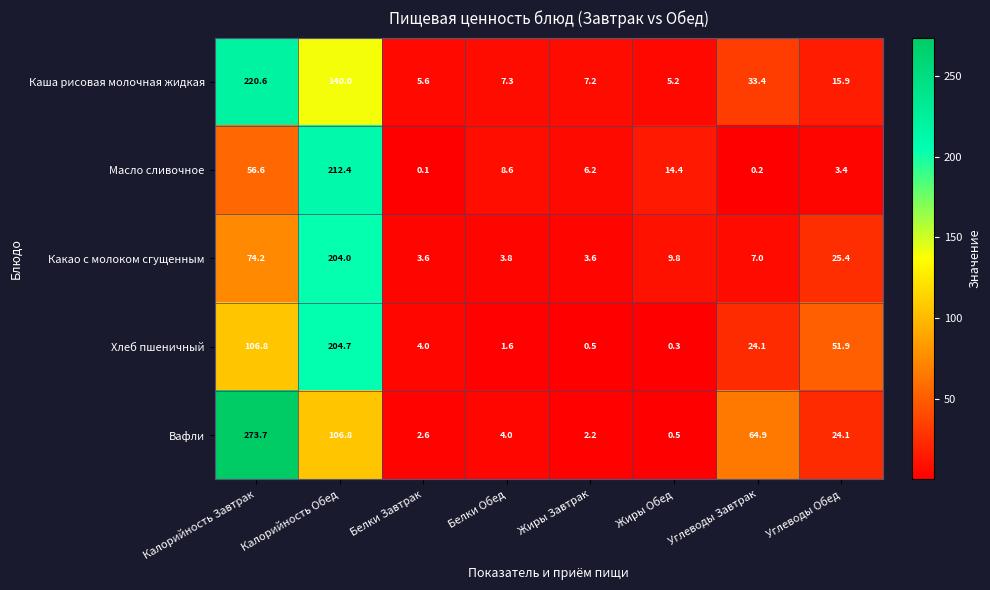

At Белки Обед, list the series in order from smallest to largest.

Хлеб пшеничный, Какао с молоком сгущенным, Вафли, Каша рисовая молочная жидкая, Масло сливочное